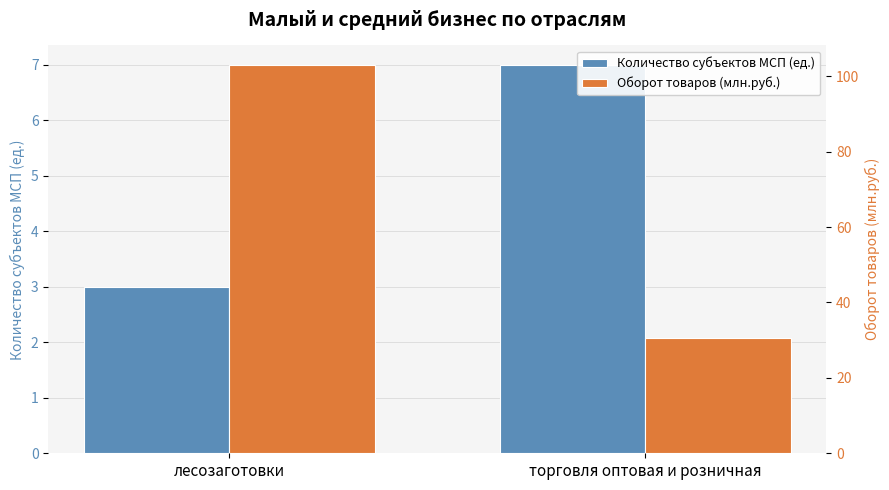

The value of Количество субъектов МСП (ед.) at лесозаготовки is 2.0. True or false?

False